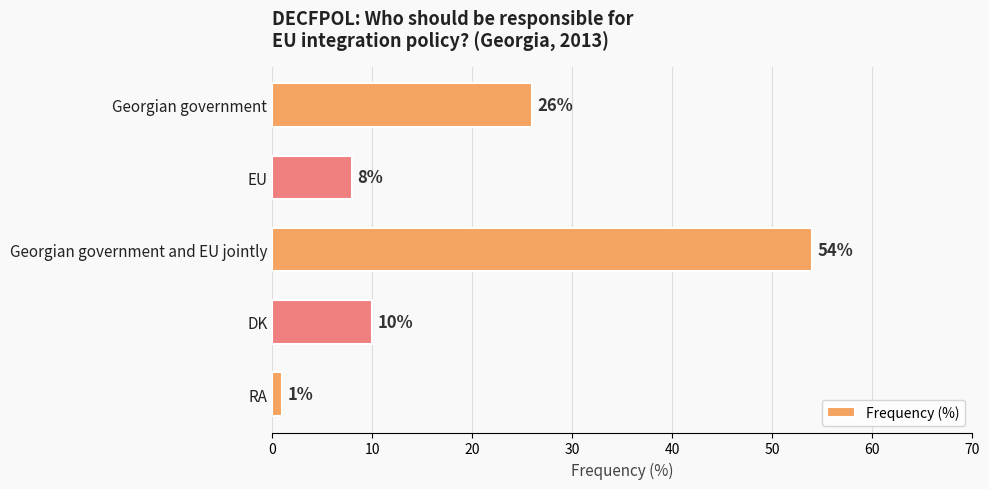

What is the change in value from Georgian government to DK?

-16